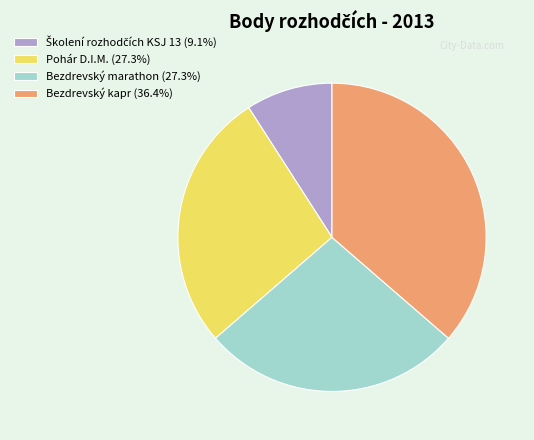

Is there a majority slice in this chart?

No